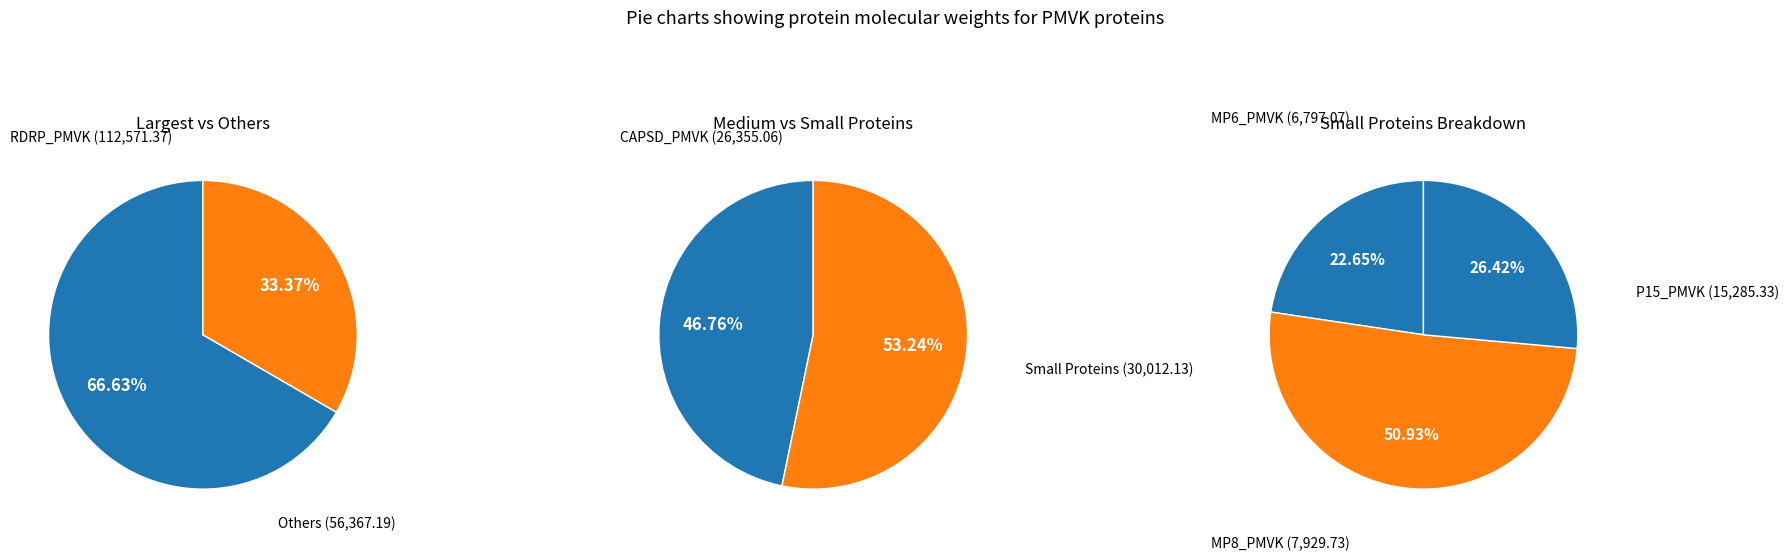

Which slice is the smallest?

MP6_PMVK (6797.07)